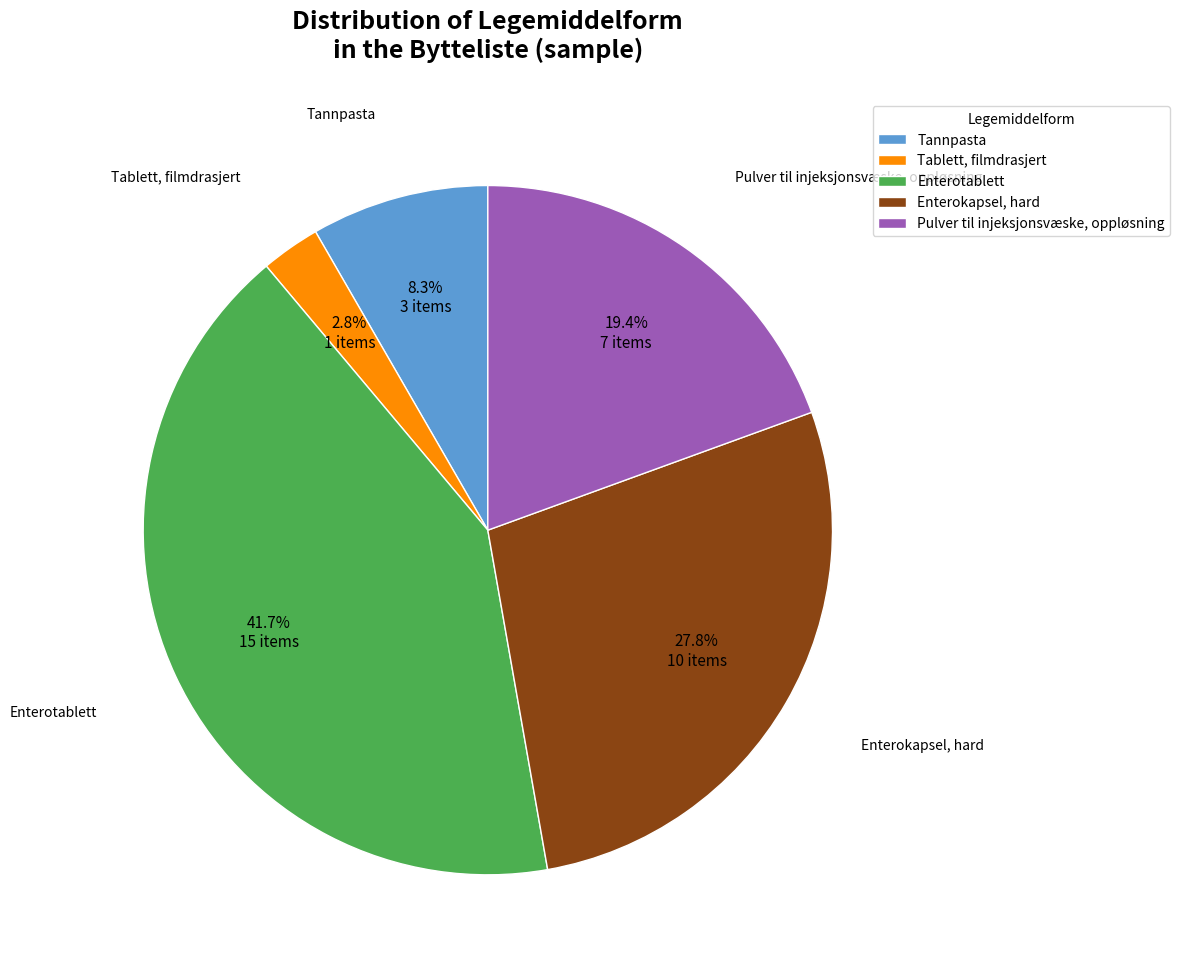

What percentage is NOT represented by Pulver til injeksjonsvæske, oppløsning?

80.6%